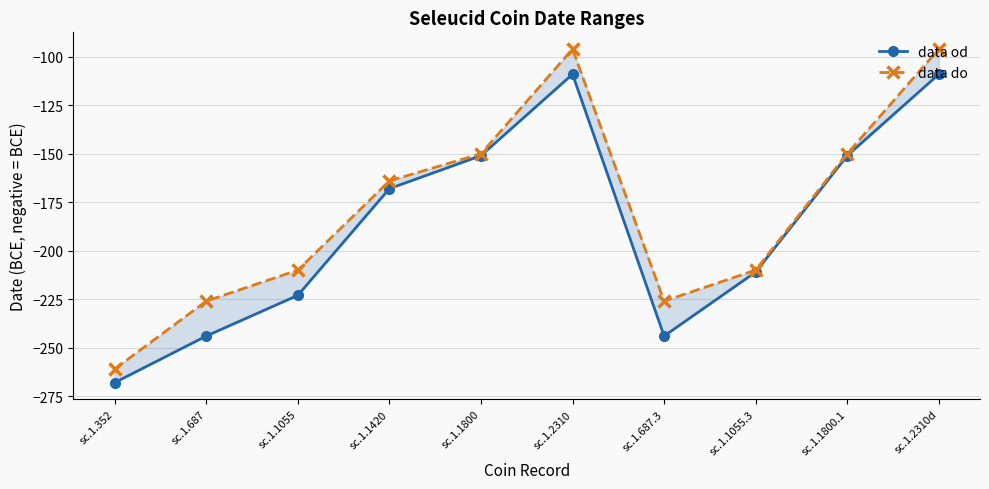

At which category does data od reach its first local peak?

sc.1.2310